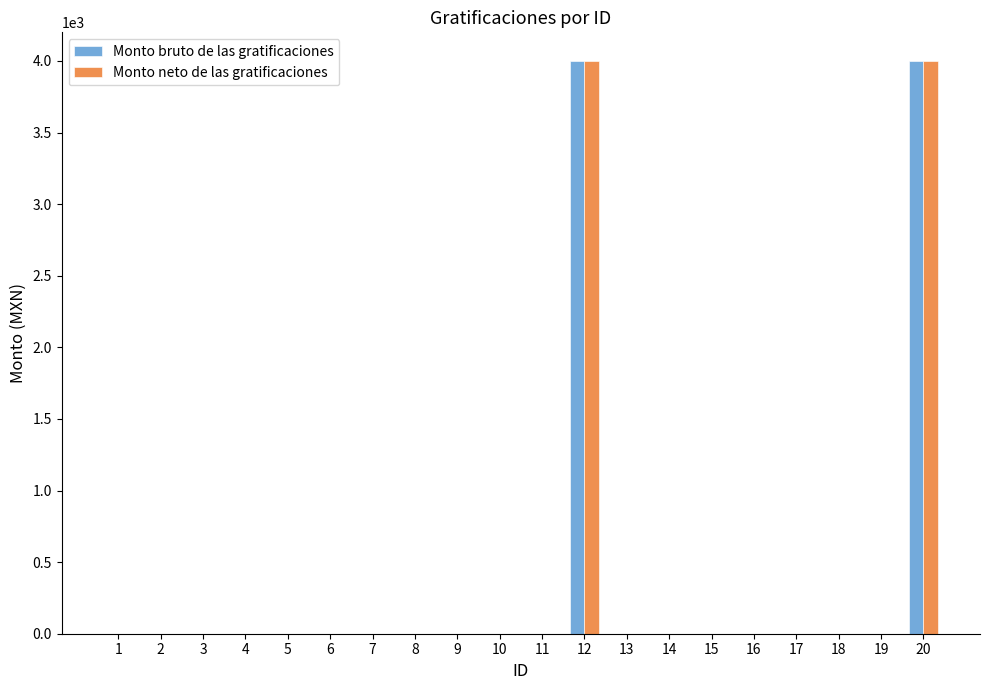

Is the value of Monto bruto de las gratificaciones at 20 greater than the value of Monto neto de las gratificaciones at 11?

Yes